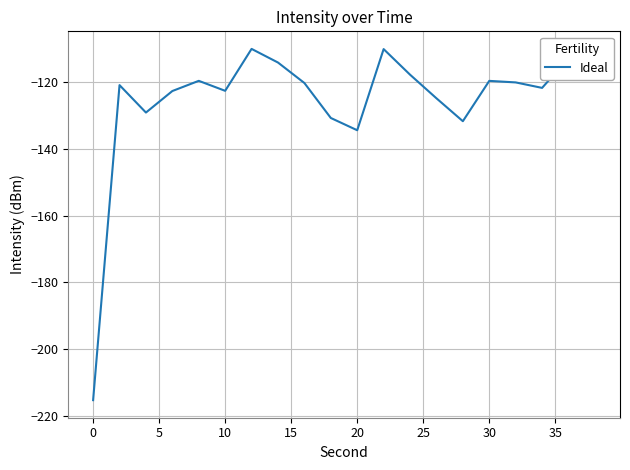

What is the smallest value displayed?

-215.4